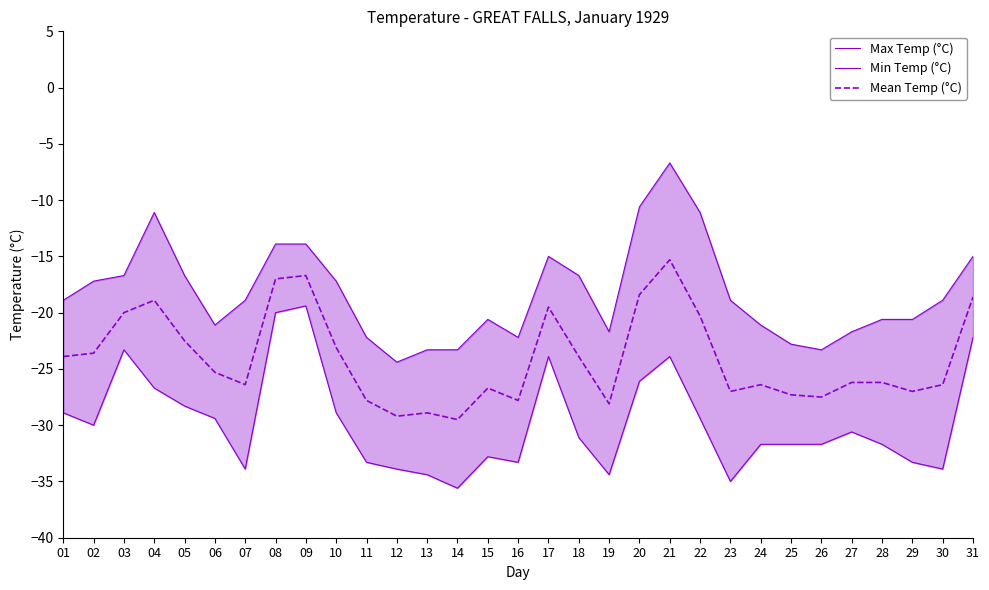

What is the sum of all Mean Temp (°C) values?

-745.4